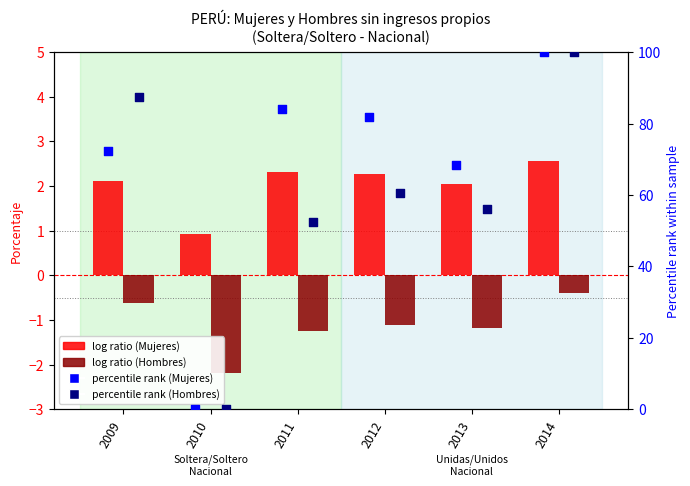

Which series has the largest Y range (max minus min)?

percentile rank (Mujeres)